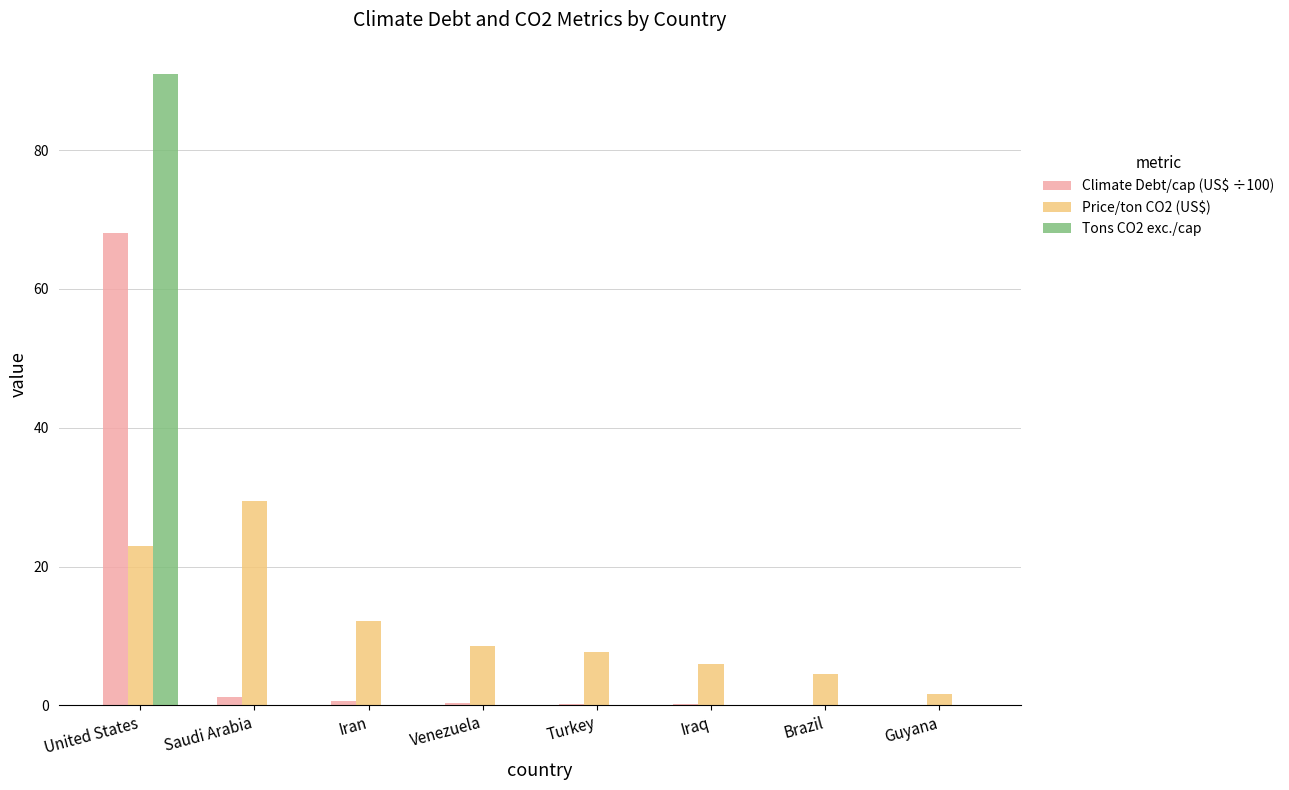

How many categories are shown in the chart?

8